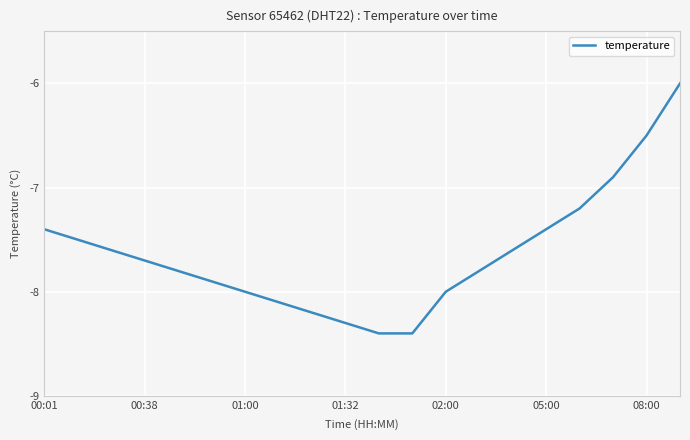

What is the difference between the maximum and minimum values?

2.4